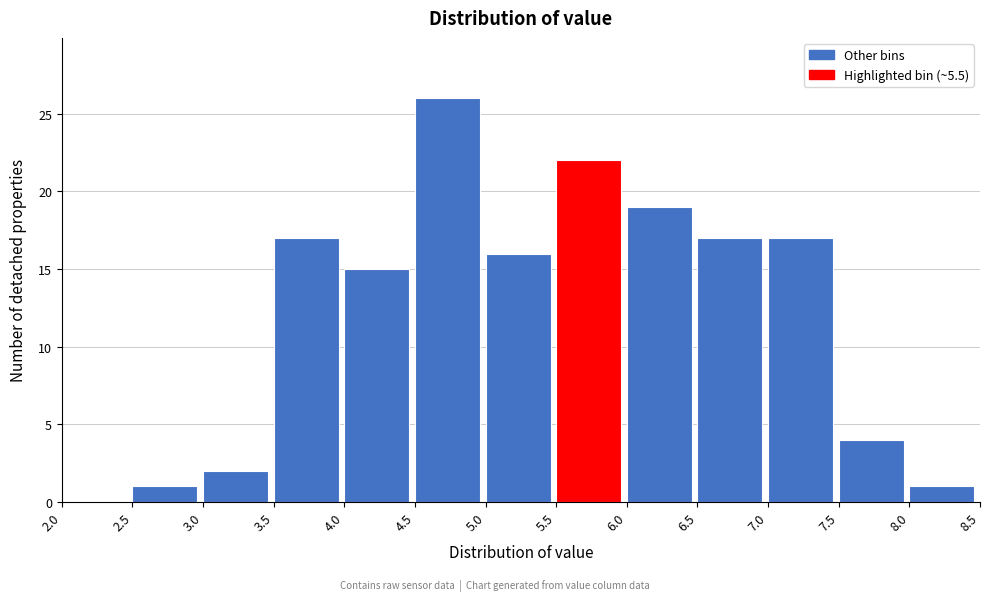

How tall is the bar that spans 4.5 to 5.0 on the x-axis? The values are not printed on the chart, so give them approximately, as read against the axis.

26